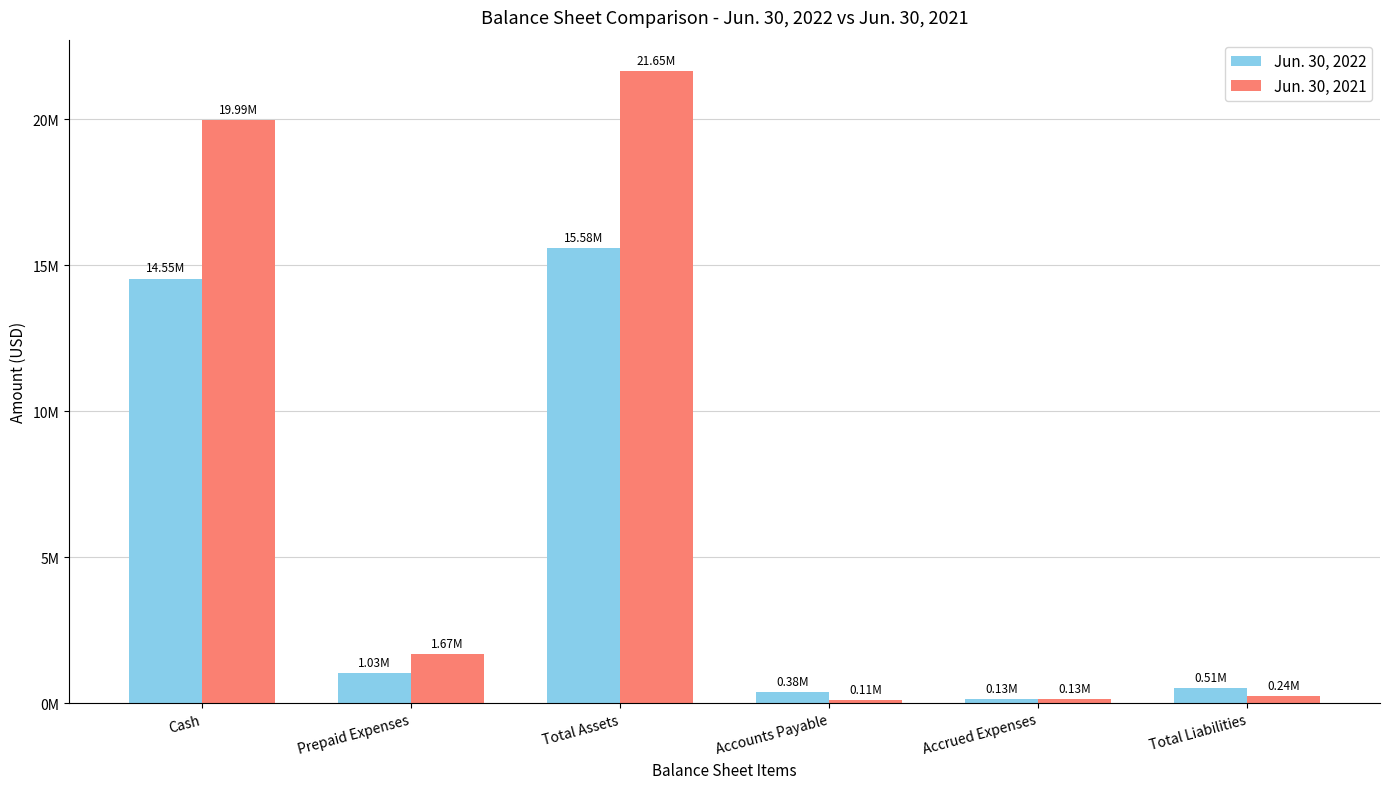

Which category has the highest value in the Jun. 30, 2021 series?

Total Assets